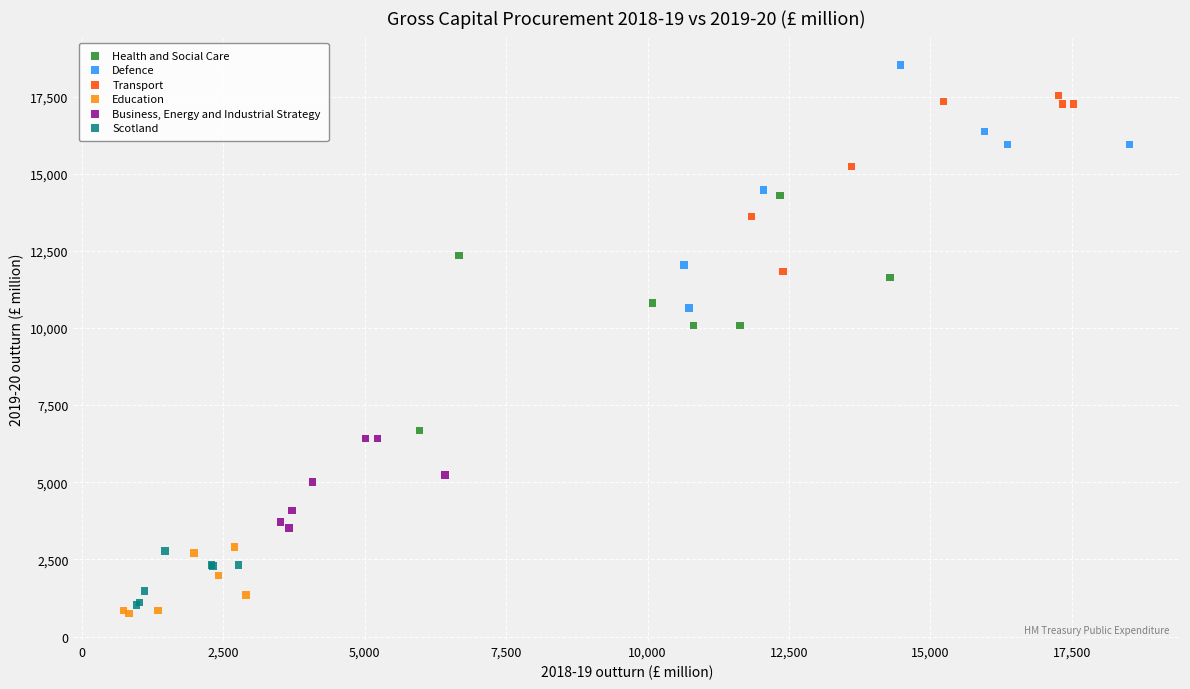

Which series reaches the maximum Y coordinate?

Defence